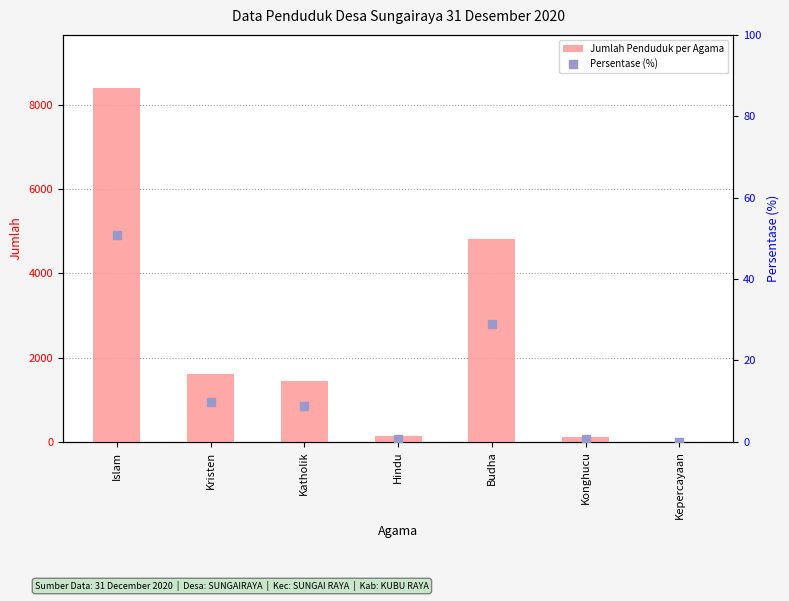

Reading right to left, what are all the values shown in this chart?

Jumlah Penduduk per Agama: 7.0	117.0	4801.0	129.0	1443.0	1619.0	8395.0
Persentase (%): 0.0	0.7	29.1	0.8	8.7	9.8	50.8